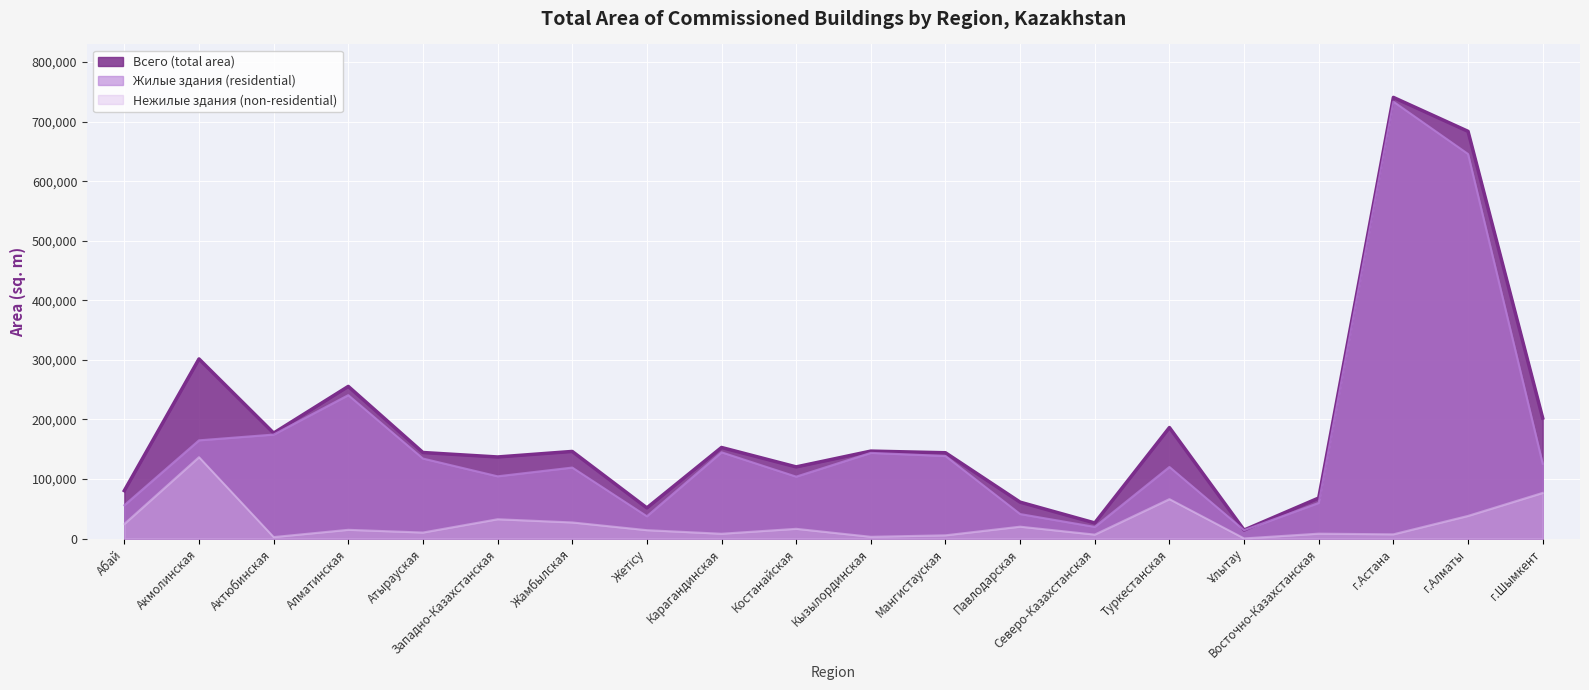

The value of Жилые здания (residential) at Актюбинская is 174630. True or false?

True